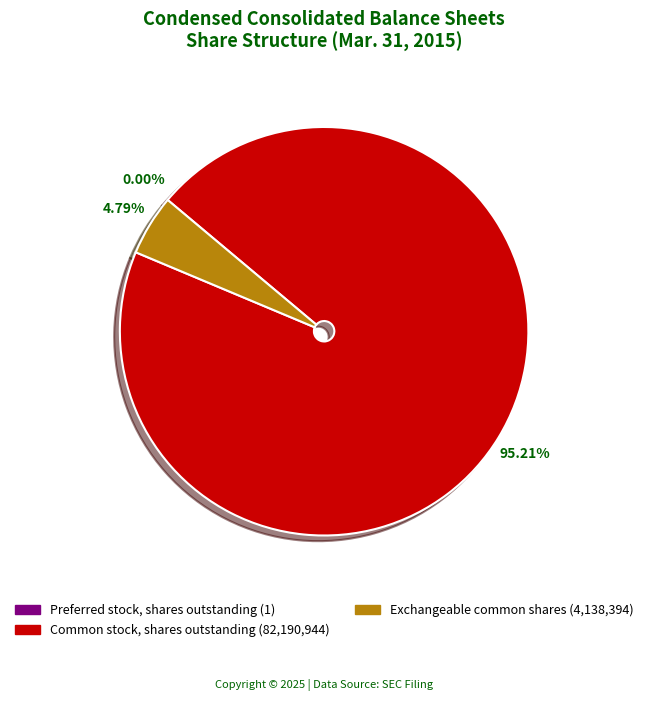

Is the sum of Exchangeable common shares and Common stock, shares outstanding greater than half?

Yes